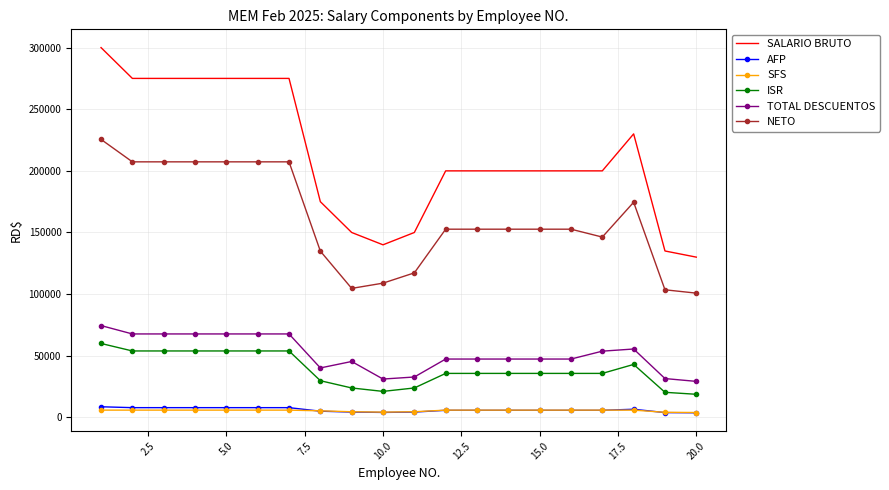

Which series has the largest total across all categories?

SALARIO BRUTO